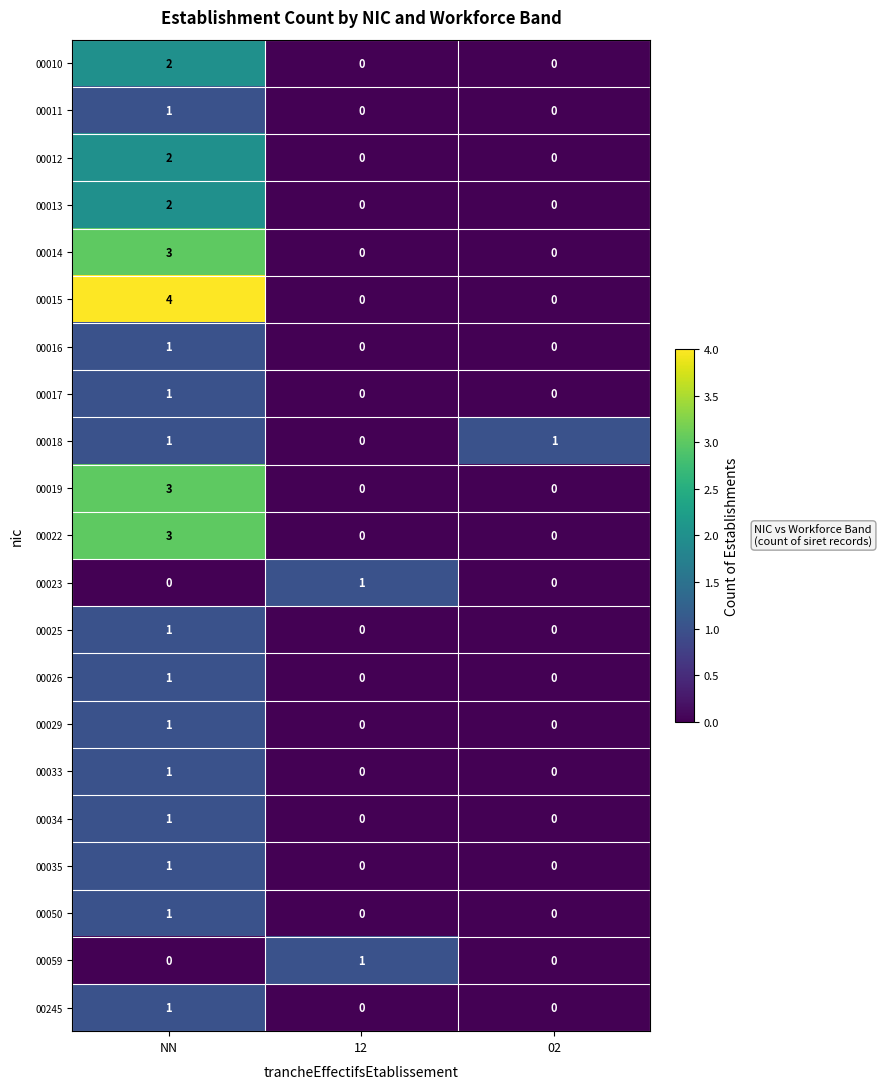

What is the spread (max minus min) of values at NN?

4